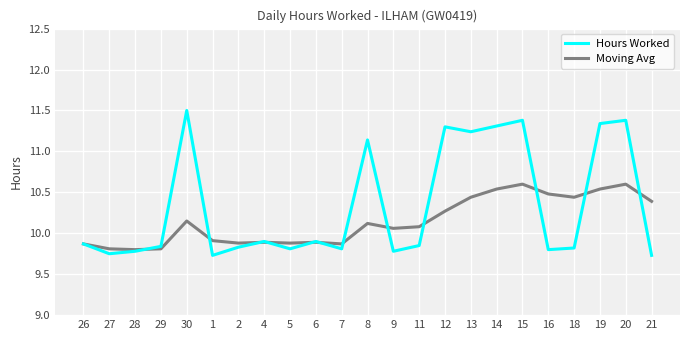

What position from the left is 13?

16